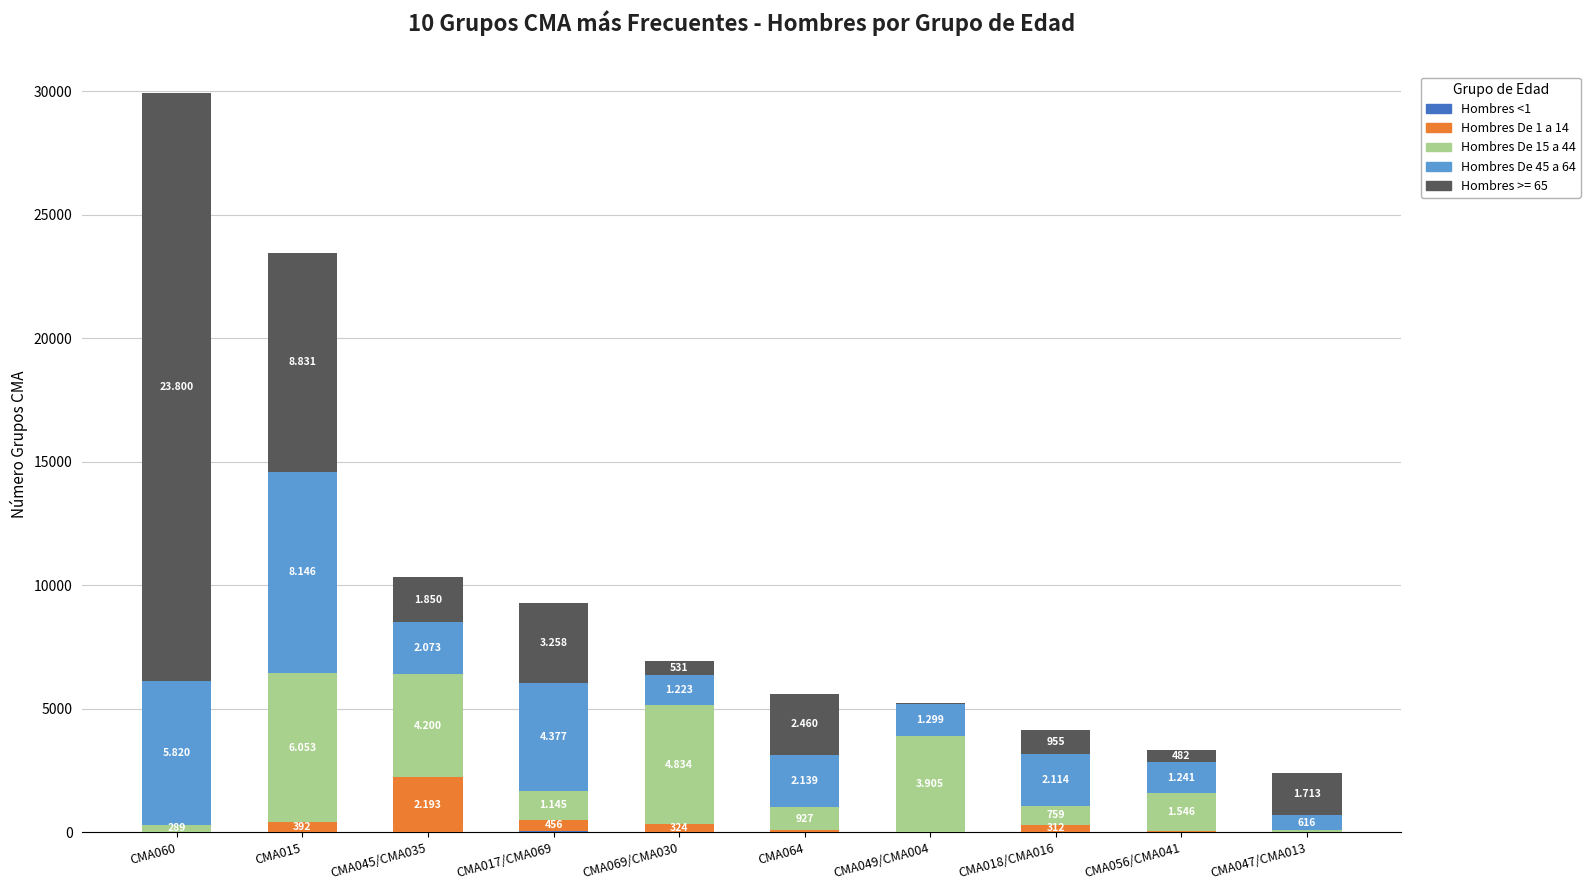

Are the bars grouped side by side (vs. stacked)?

No